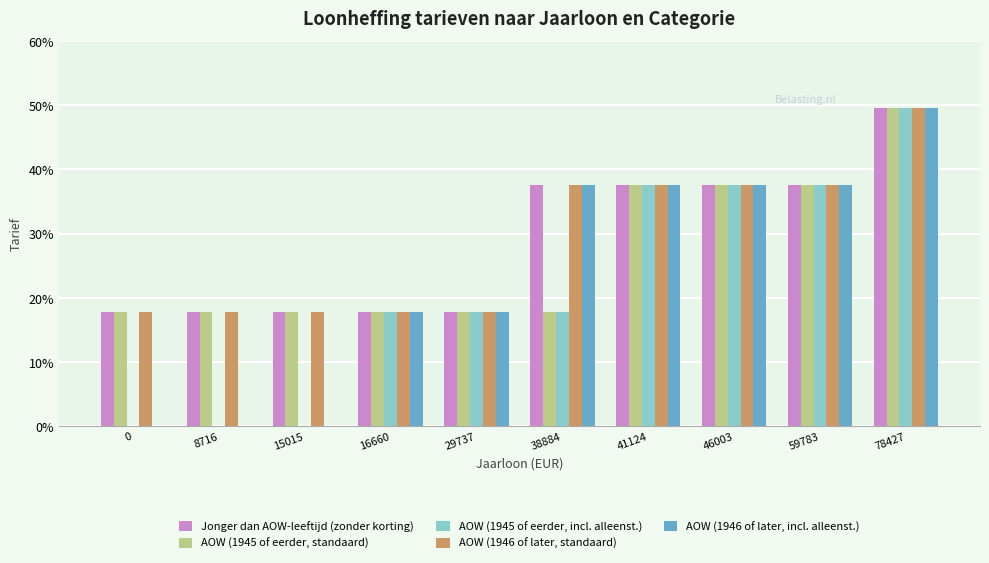

Rank the categories by AOW (1945 of eerder, incl. alleenst.) value from highest to lowest.

78427, 41124, 46003, 59783, 16660, 29737, 38884, 0, 8716, 15015